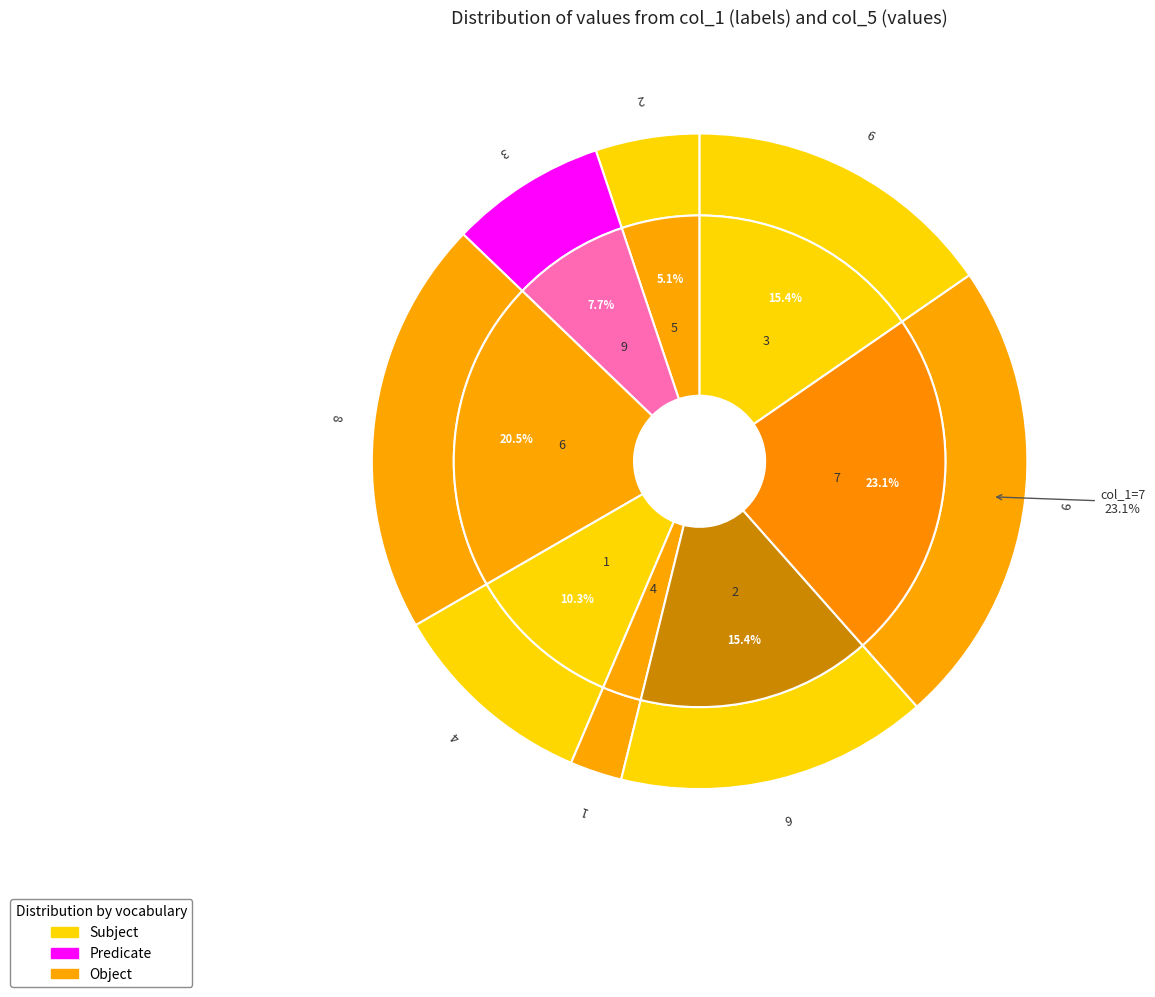

Count the number of slices in the pie.

9